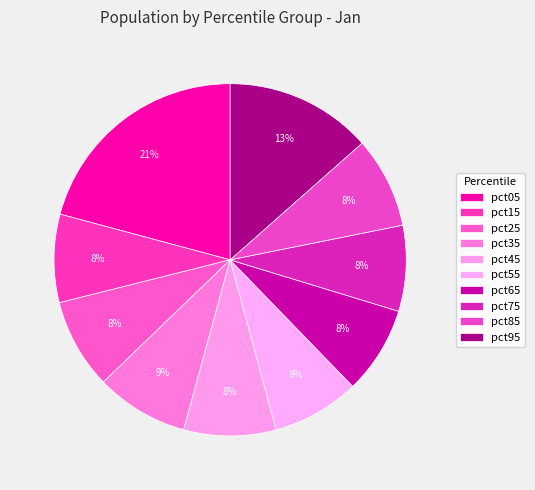

Between pct55 and pct45, which is larger?

pct45